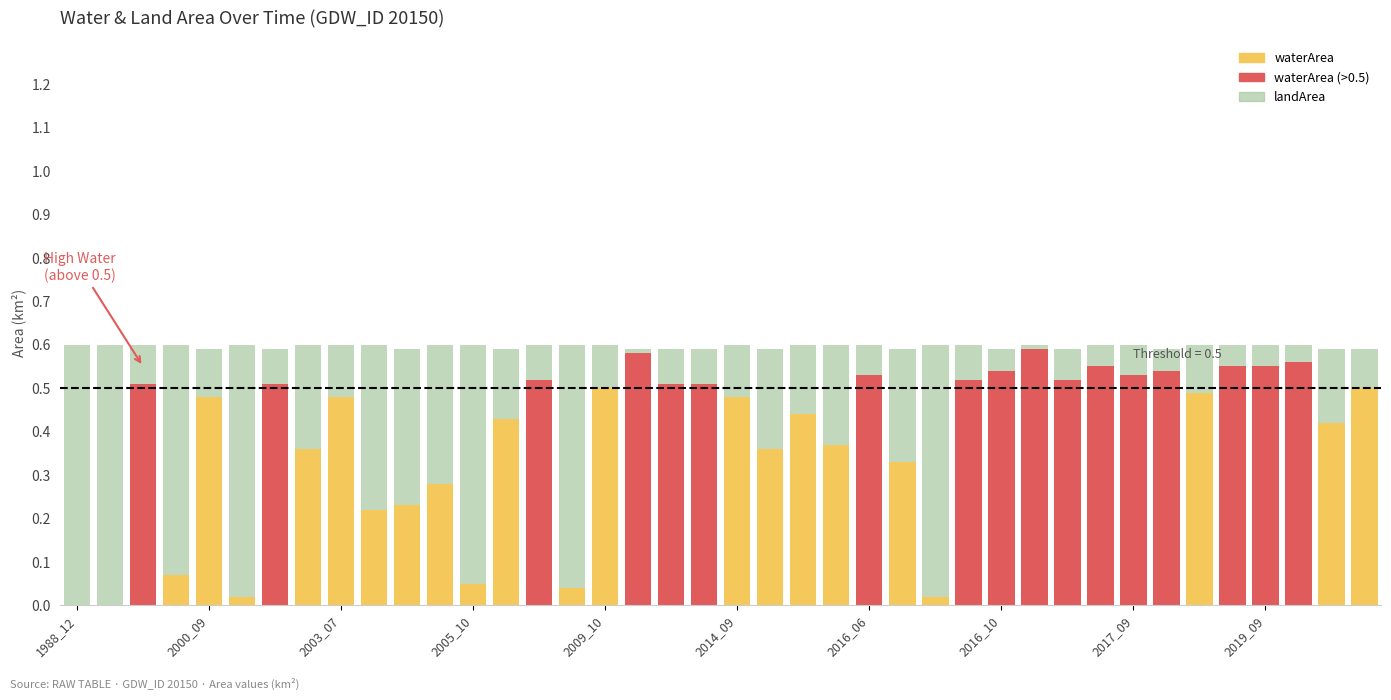

What is the sum of all waterArea values?

15.7